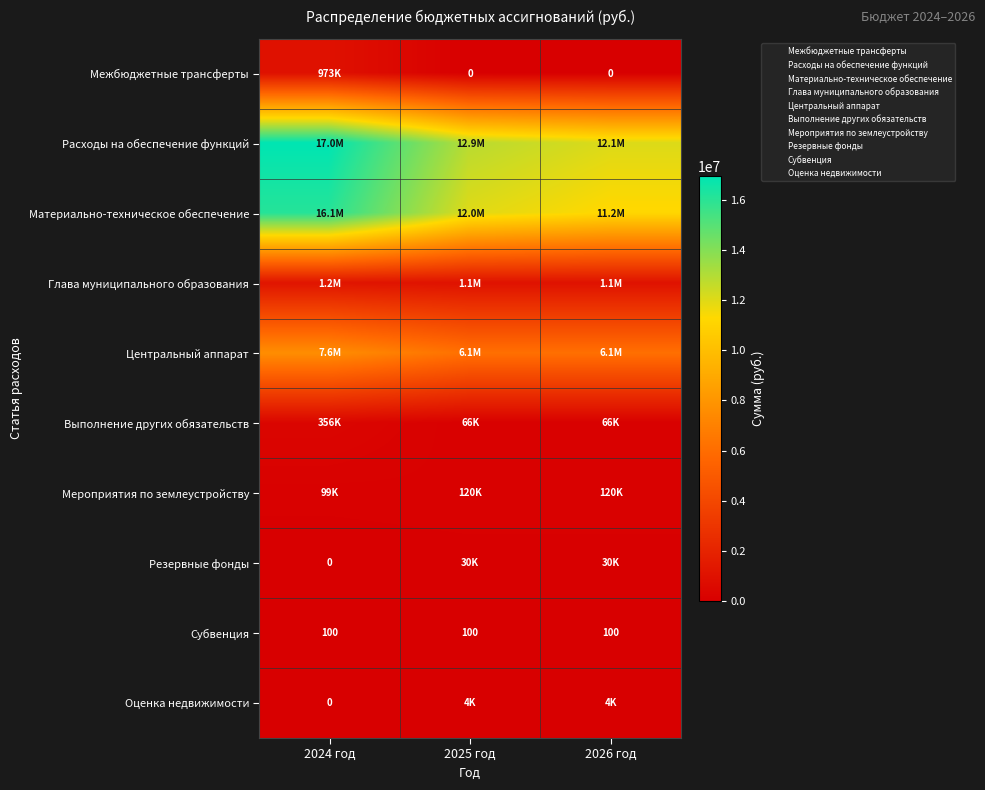

The Субвенция series shows 100.0 at 2024 год. True or false?

True